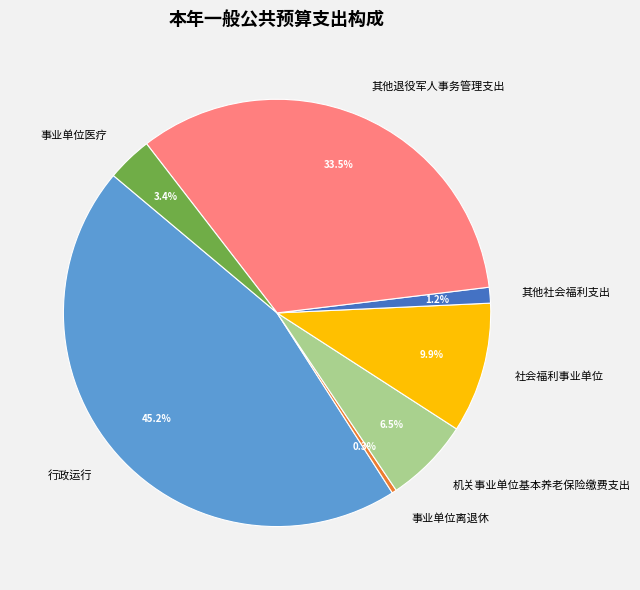

Is it true that 其他社会福利支出 is 1% of the pie?

True